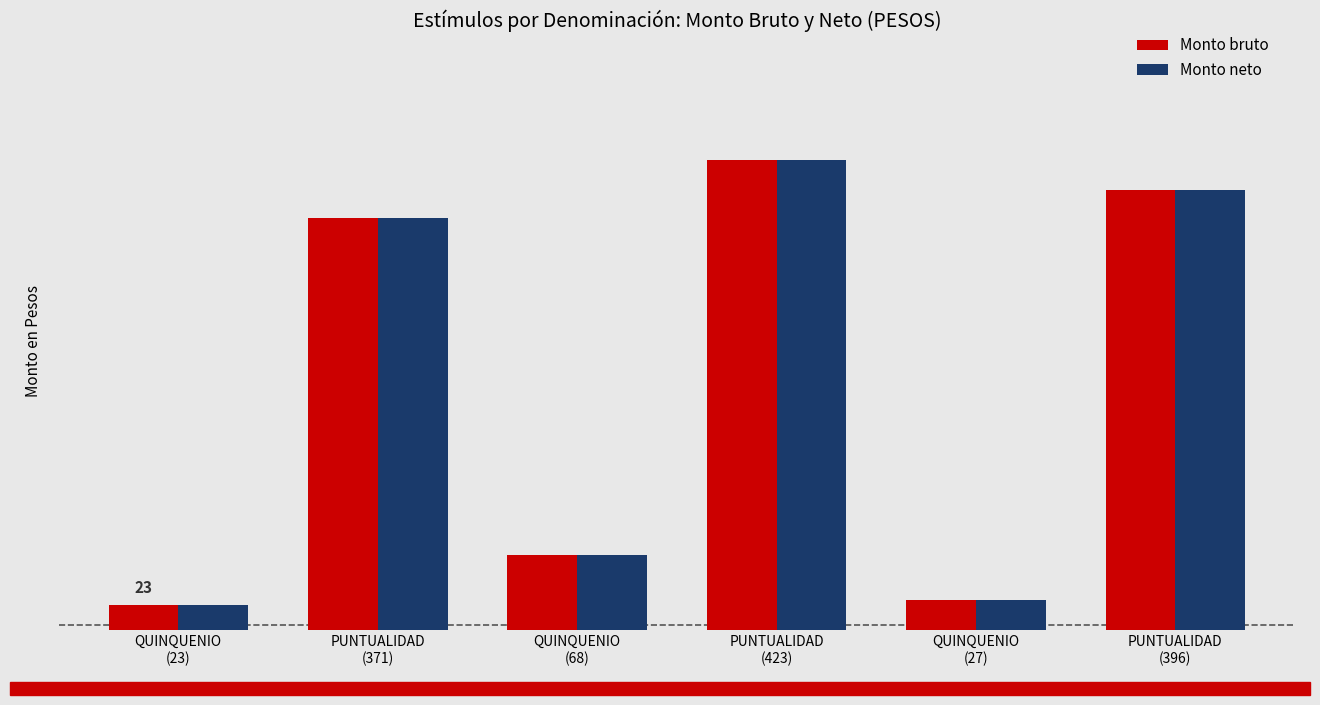

What is the value of the Monto neto bar at the 2nd from the left?

371